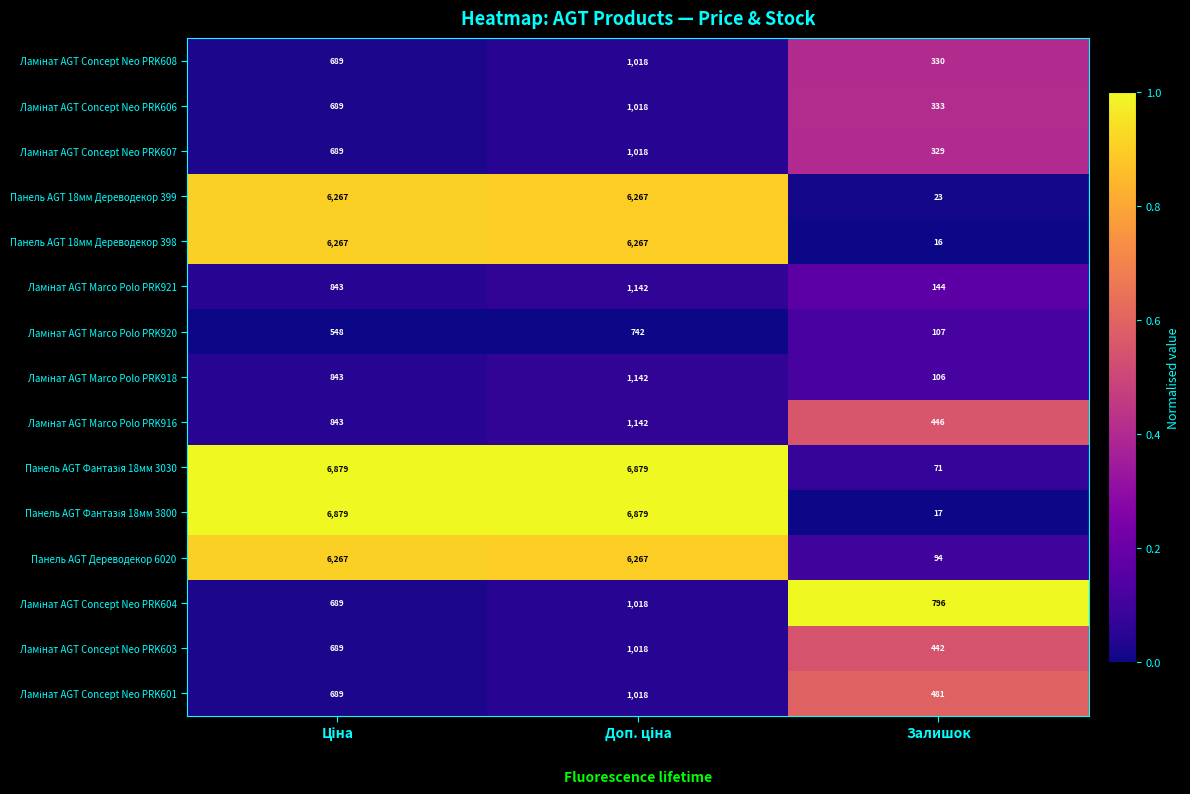

What is the difference between the second highest and minimum values in the Панель AGT Дереводекор 6020 series?

6173